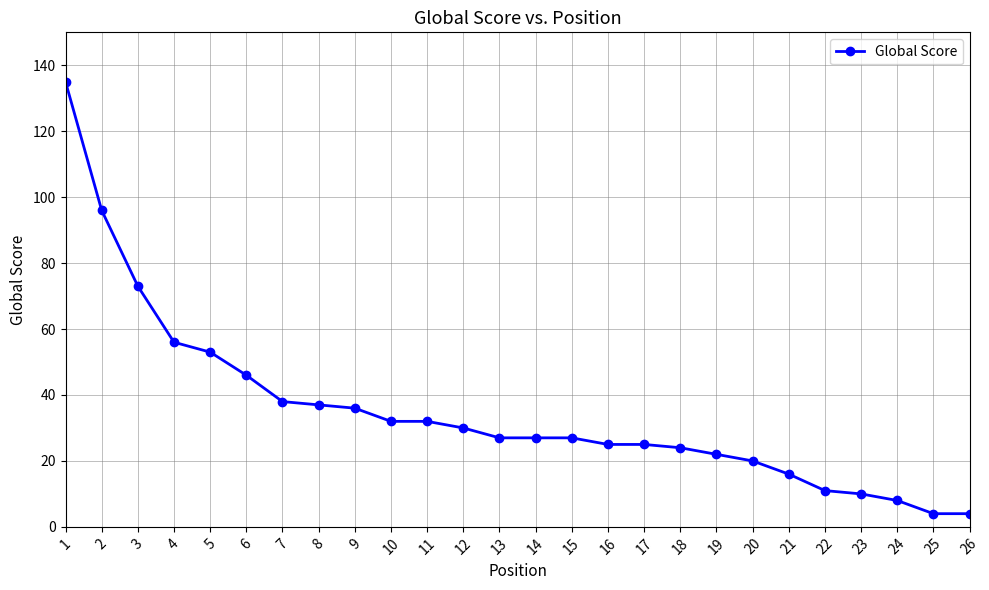

Count the number of data series in this chart.

1